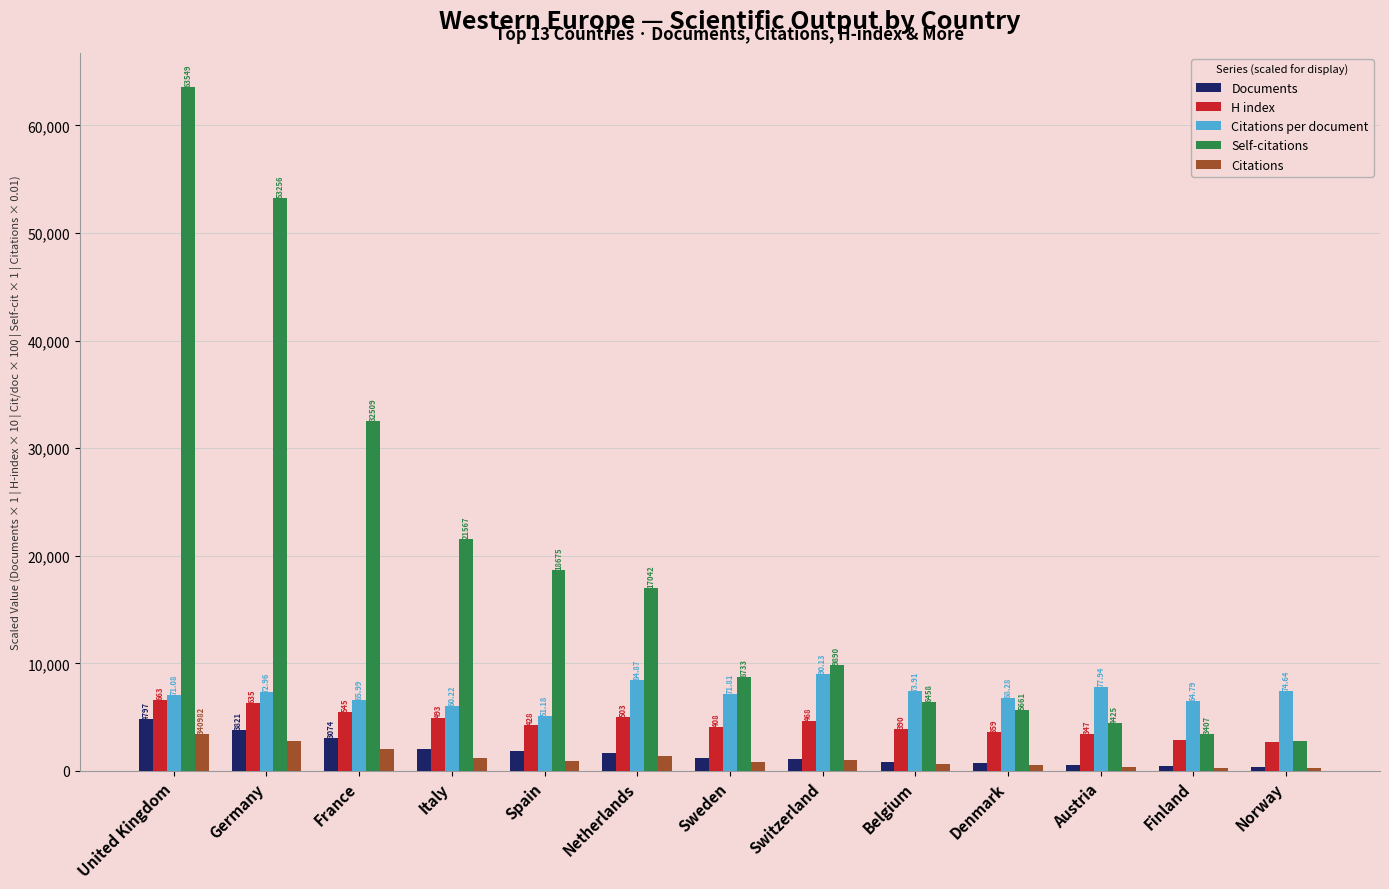

Where does the Self-citations series first go above 9890?

United Kingdom